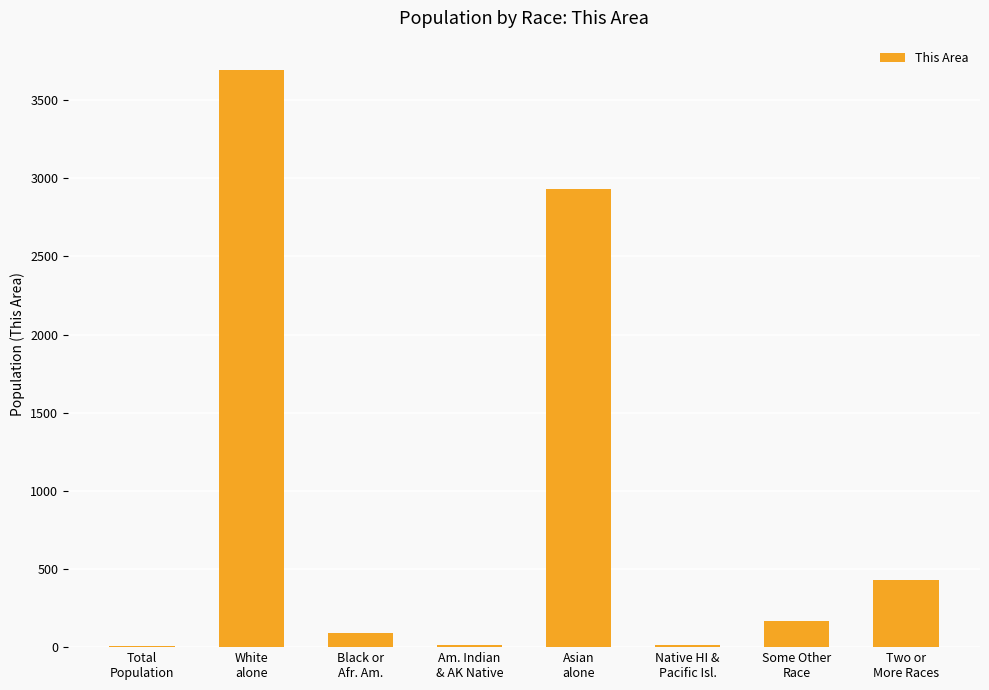

Are the bars horizontal?

No